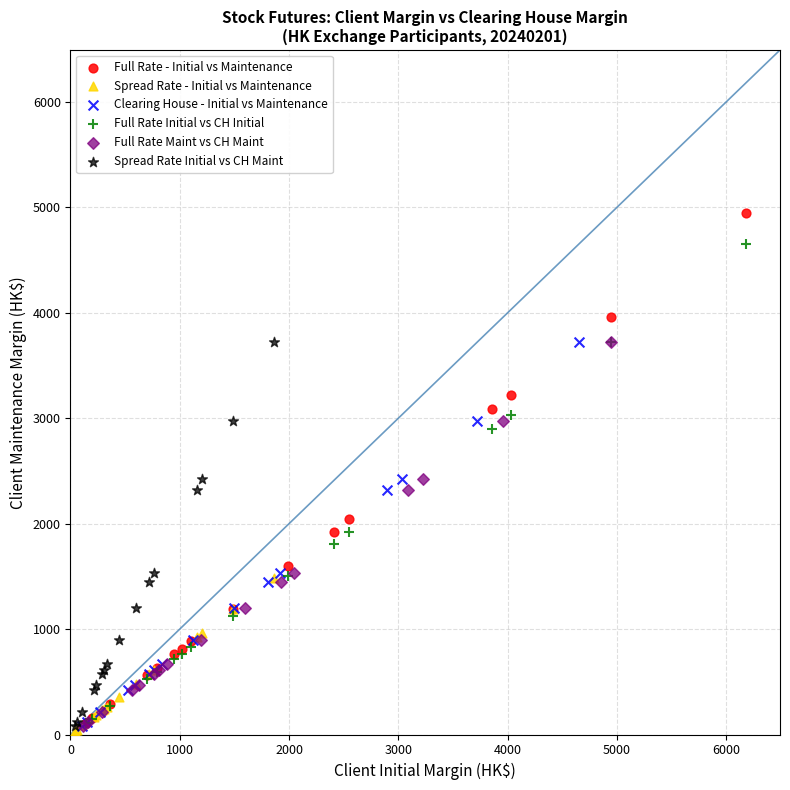

Which series contains the highest Y value?

Full Rate - Initial vs Maintenance